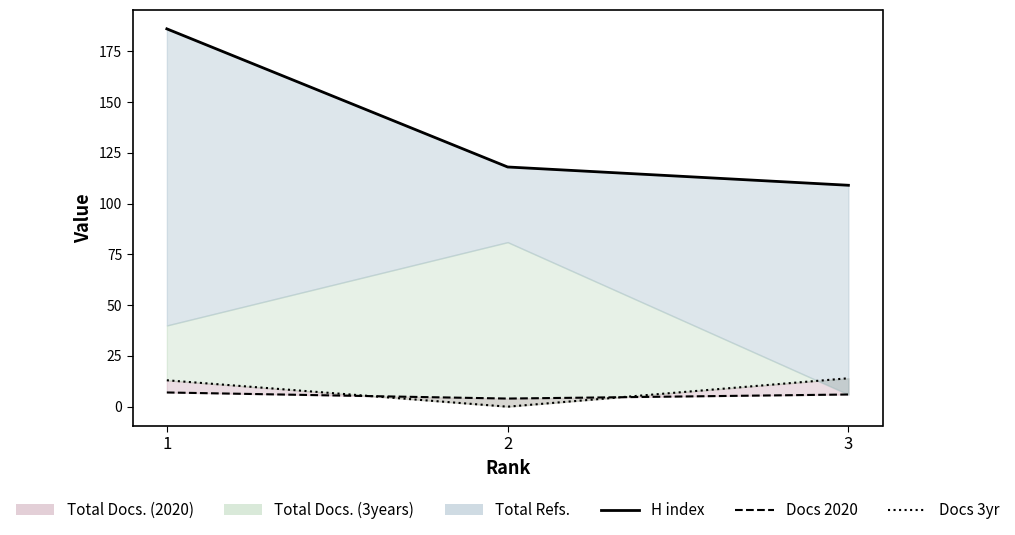

True or false: H index has a value of 166 at 2.

False